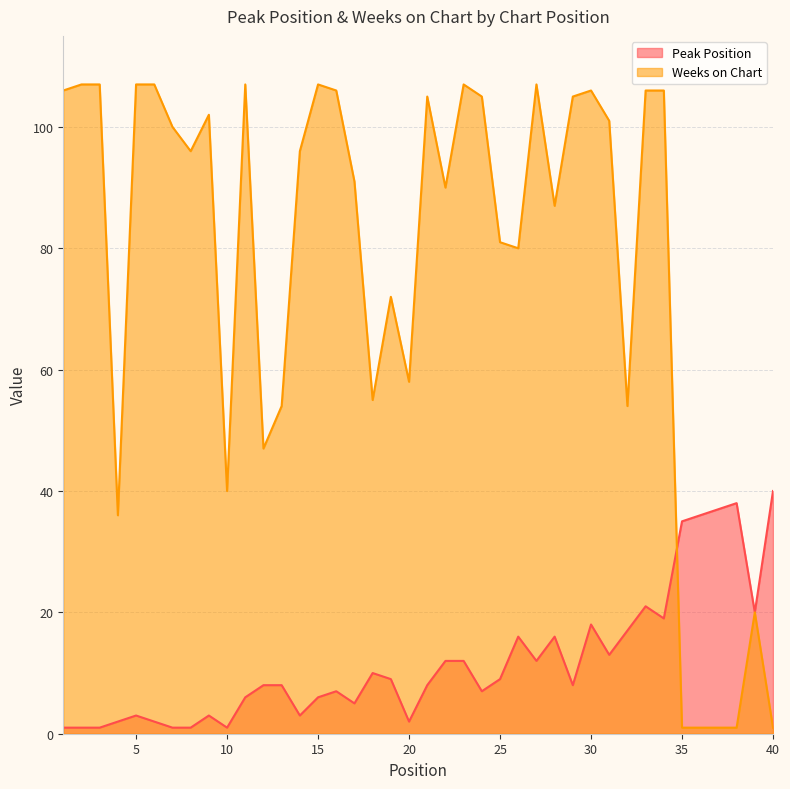

Between which two adjacent categories do Peak Position and Weeks on Chart first intersect?

34 and 35